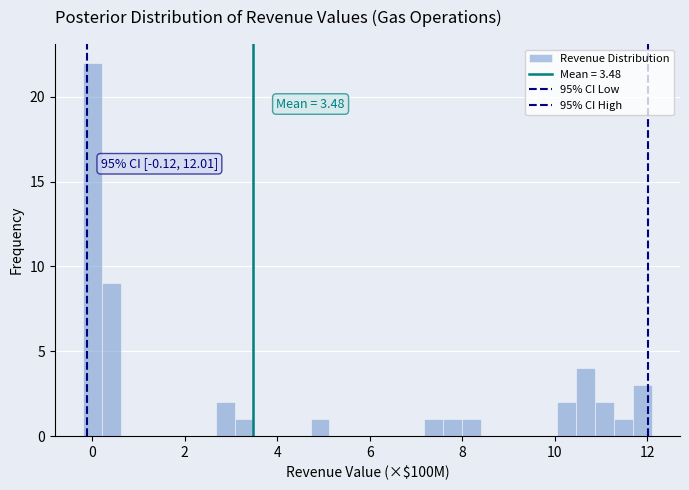

Around what value on the x-axis is the tallest bar? Give the approximate position of its centre, as read against the axis.

0.0